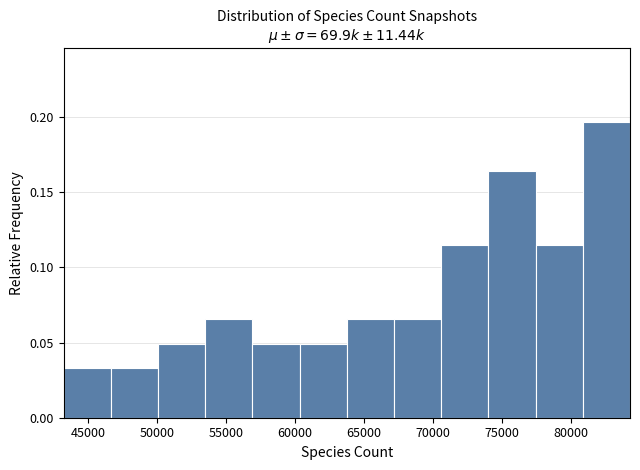

What is the height of the bar covering 70500 to 74000 on the x-axis? Neither the bar edges nor the heights are printed on the chart, so give them approximately, as read against the axes.

0.115